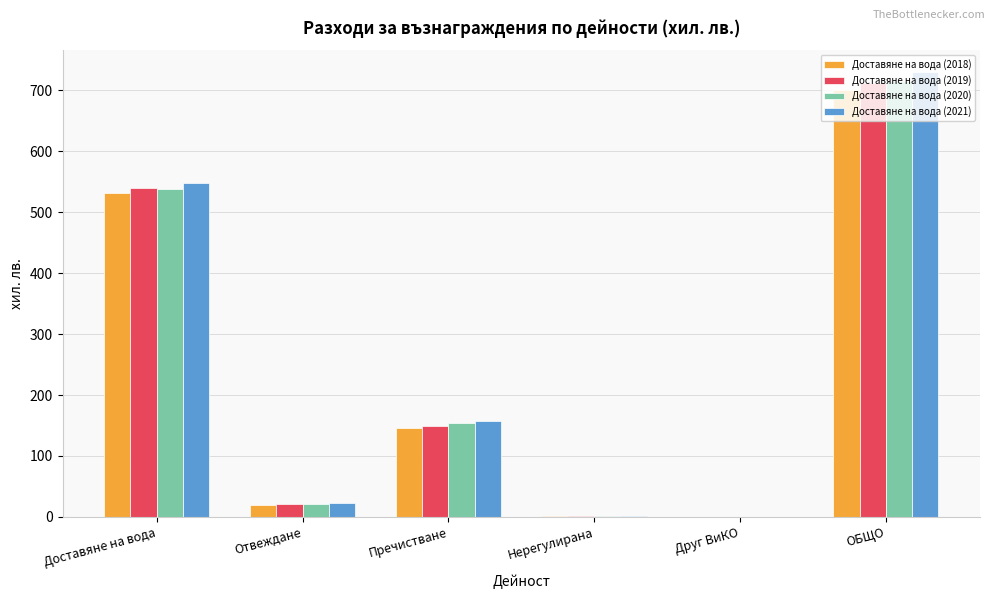

The Доставяне на вода (2021) series shows 729.2 at ОБЩО. True or false?

True